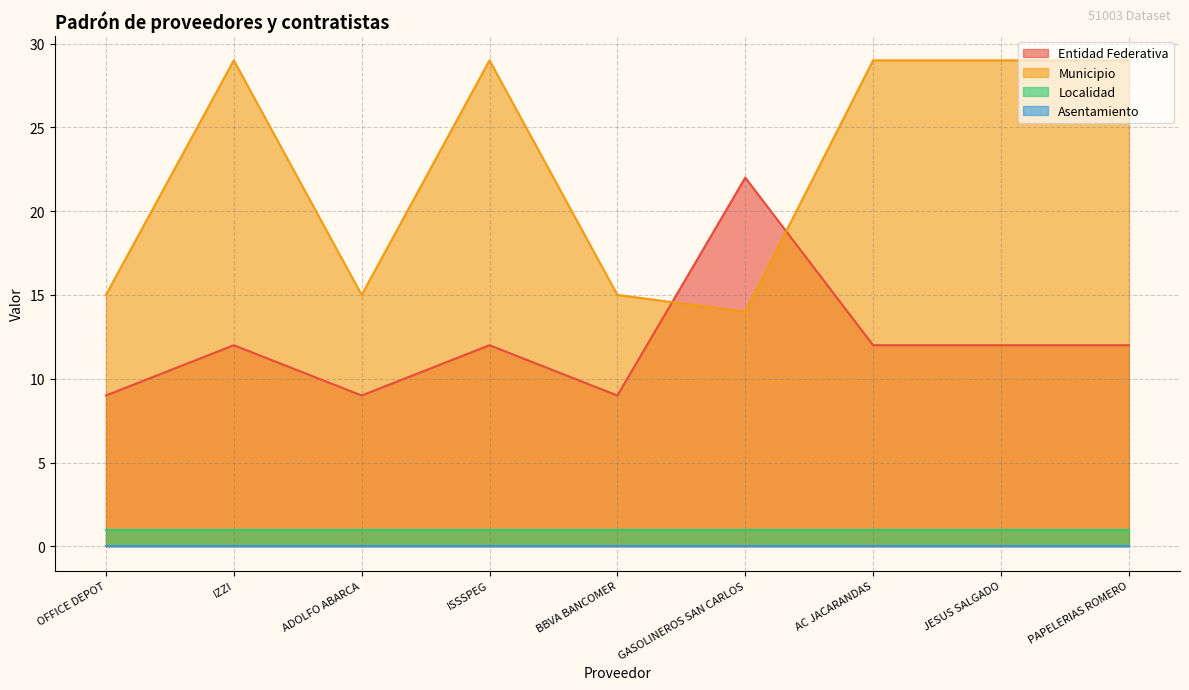

Is the value of Entidad Federativa at ADOLFO ABARCA greater than the value of Localidad at BBVA BANCOMER?

Yes